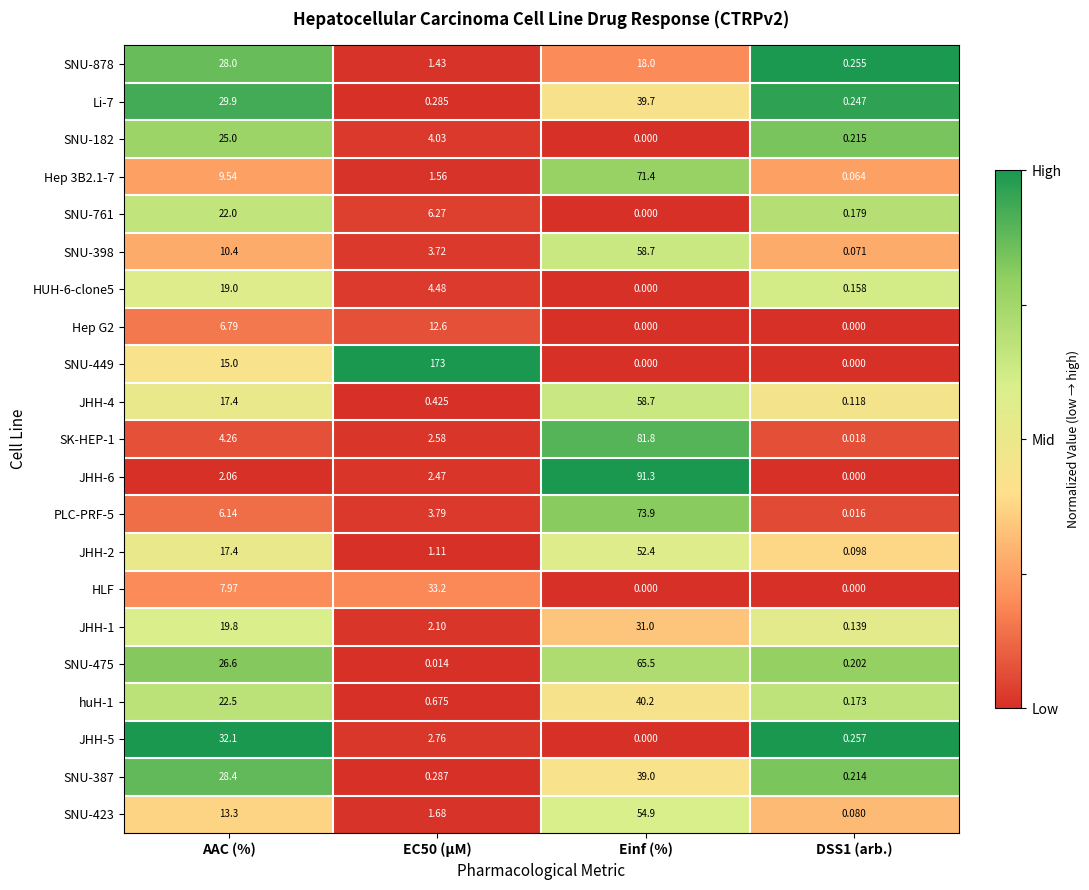

What is the total value across all series at AAC (%)?

363.6